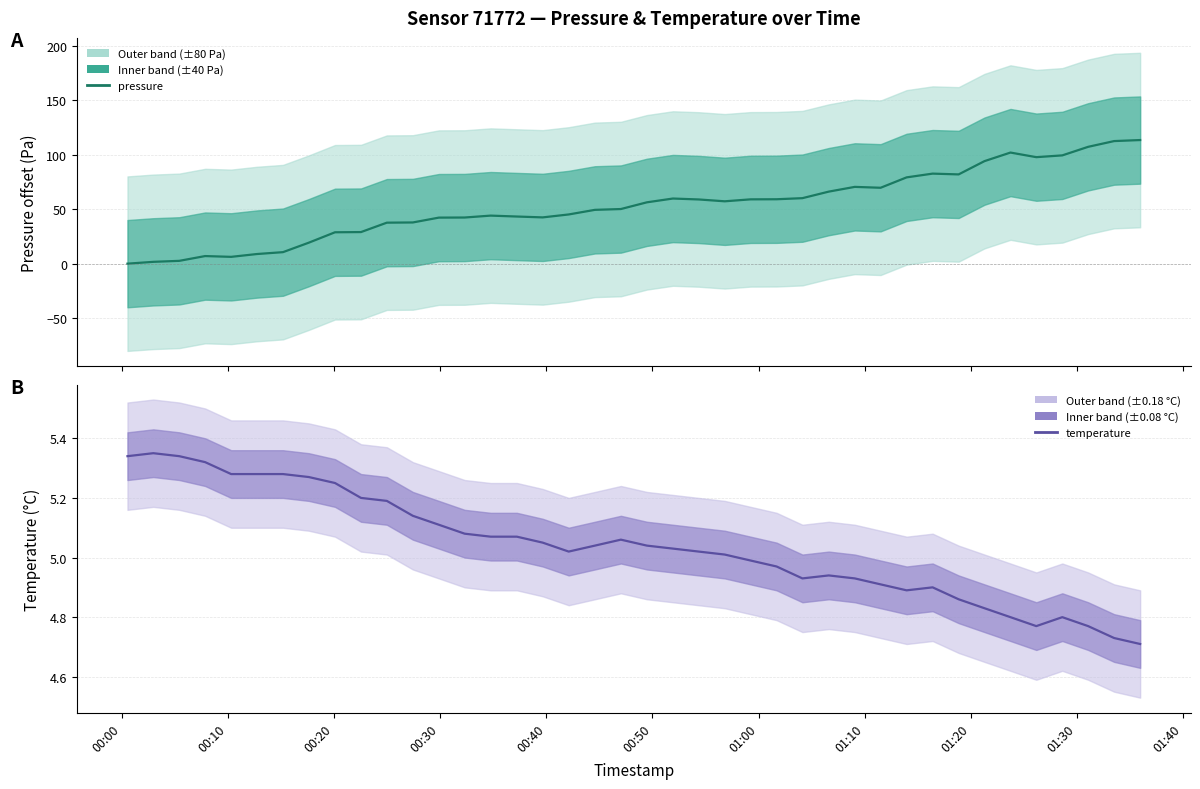

Rank the series by their average value, from lowest to highest.

temperature, pressure